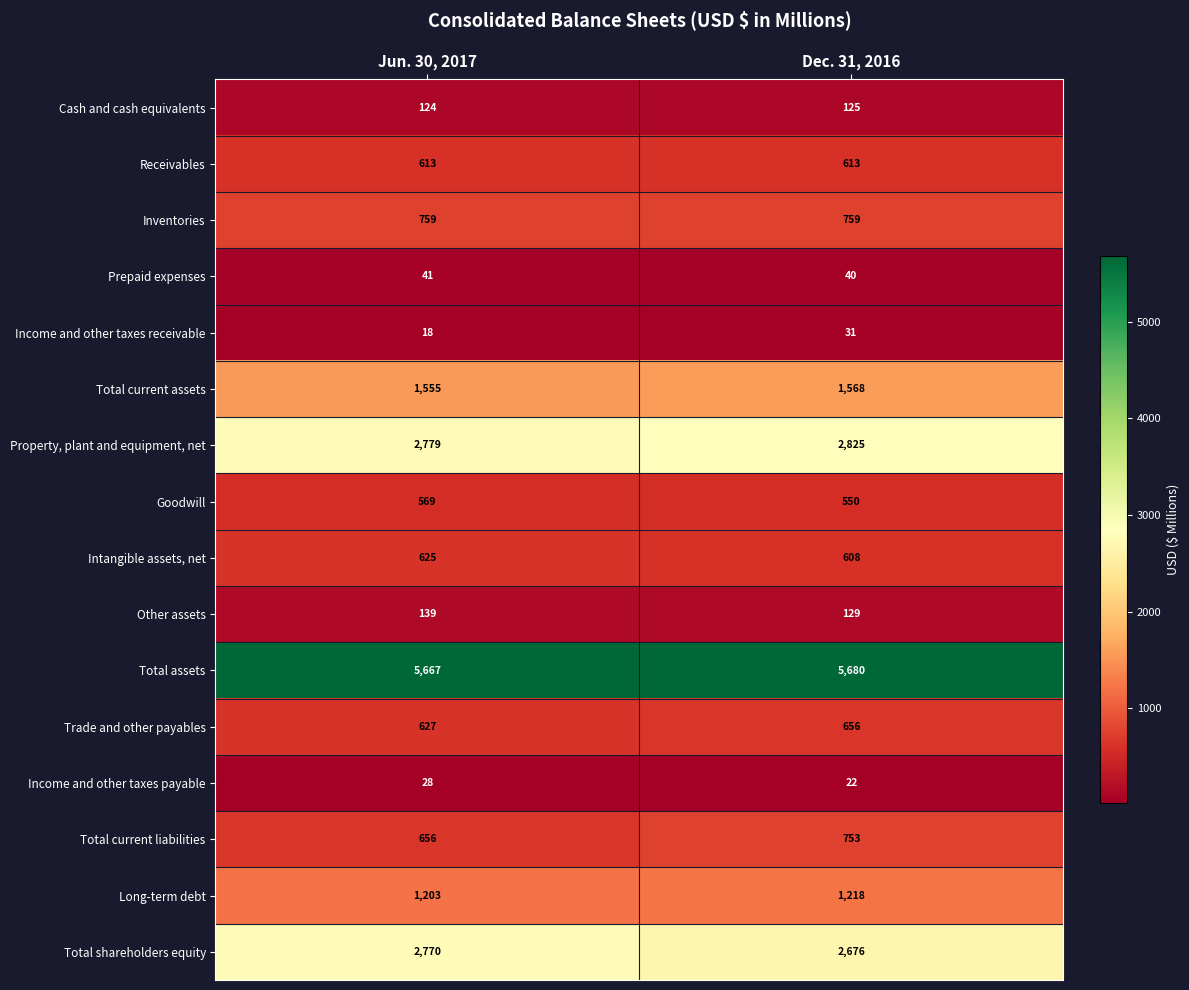

The Receivables series shows 613 at Jun. 30, 2017. True or false?

True